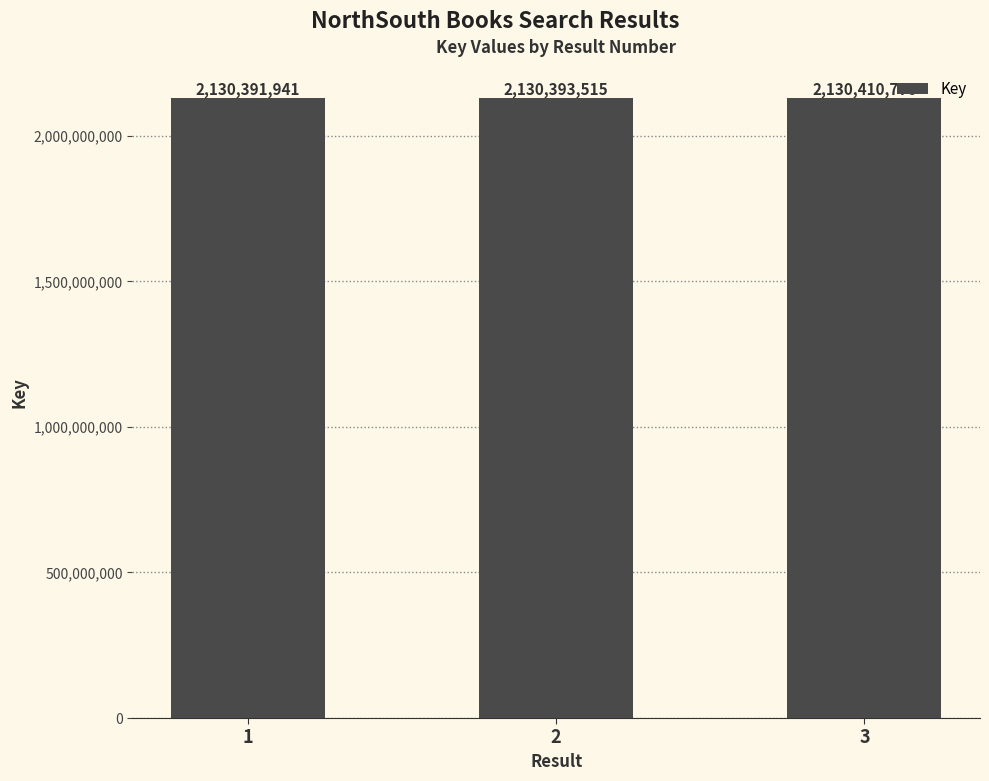

Which label corresponds to the smallest value in the chart?

1